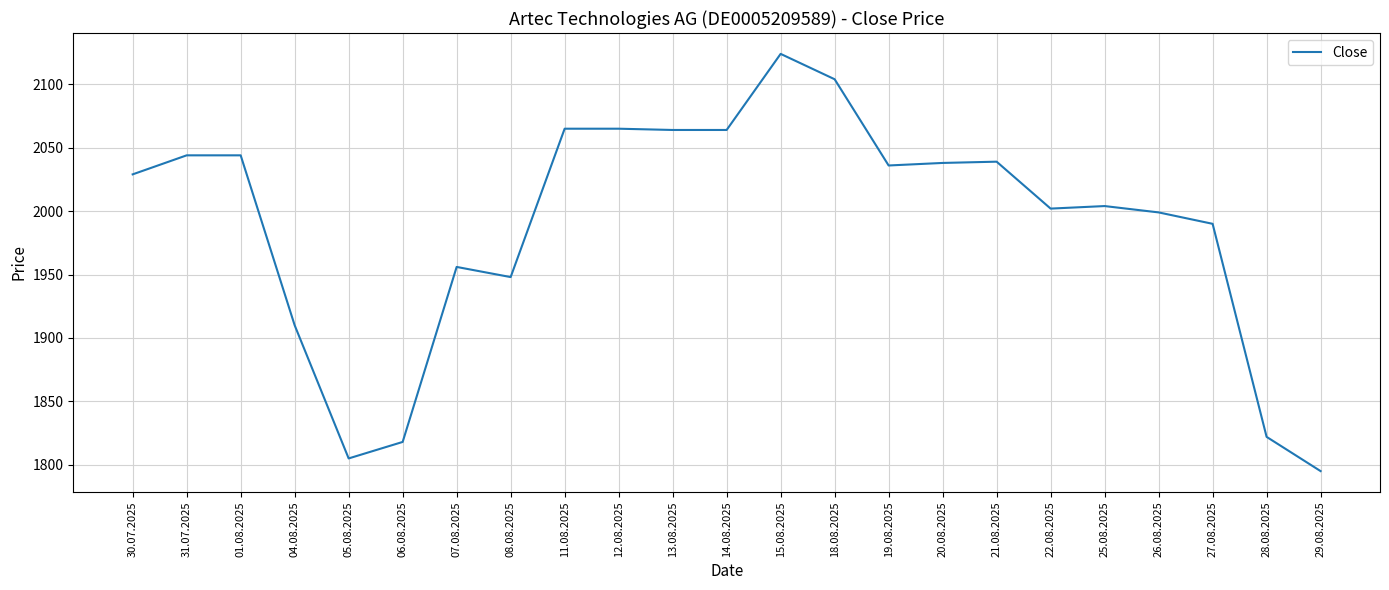

Approximately how many times larger is the value at 29.08.2025 compared to 13.08.2025?

0.9